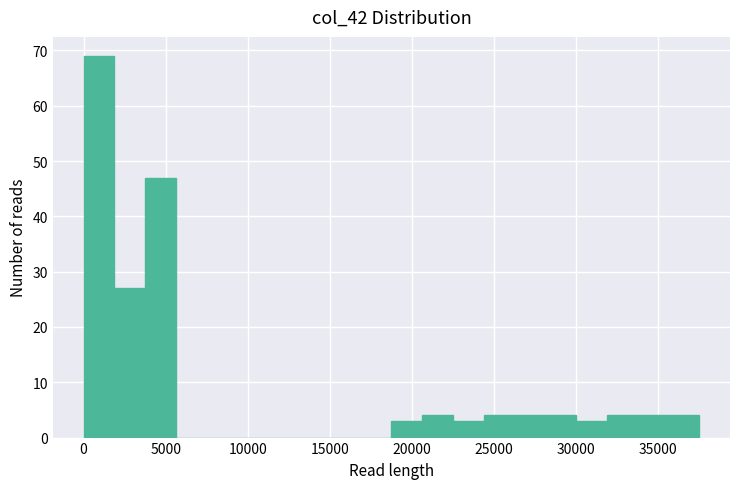

Read against the x-axis, roughly where is the centre of the tallest bar?

1000